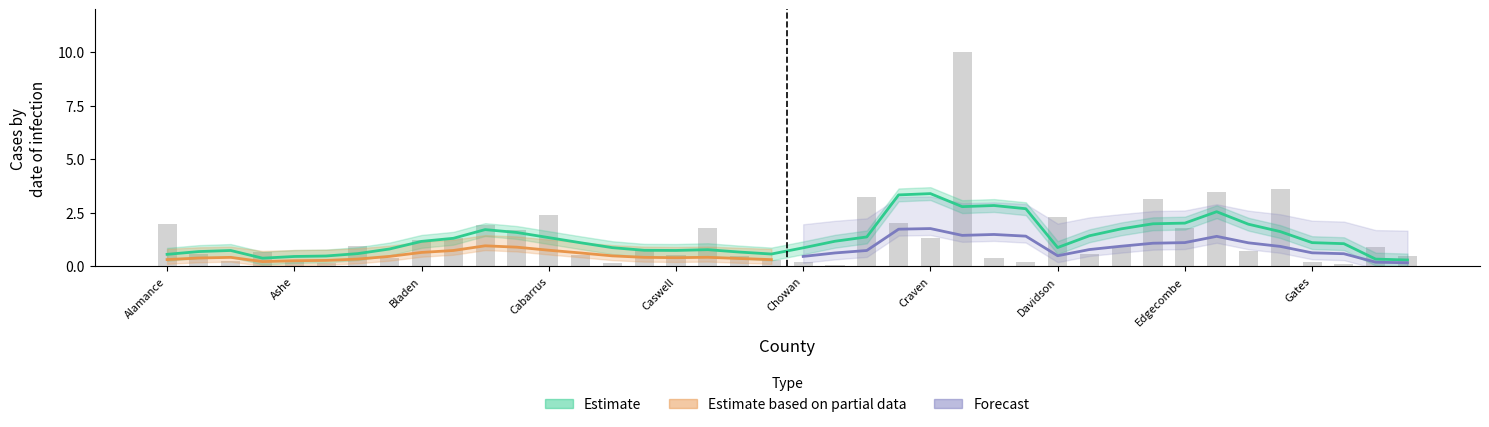

Between Avery and Columbus, which is larger?

Columbus